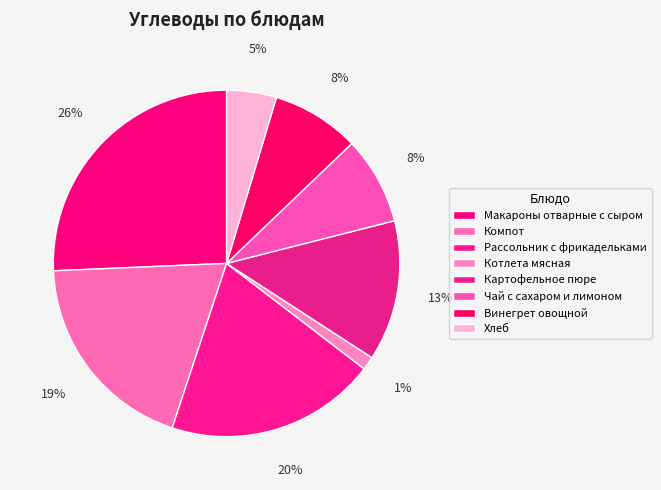

What is the largest slice in the pie chart?

Макароны отварные с сыром